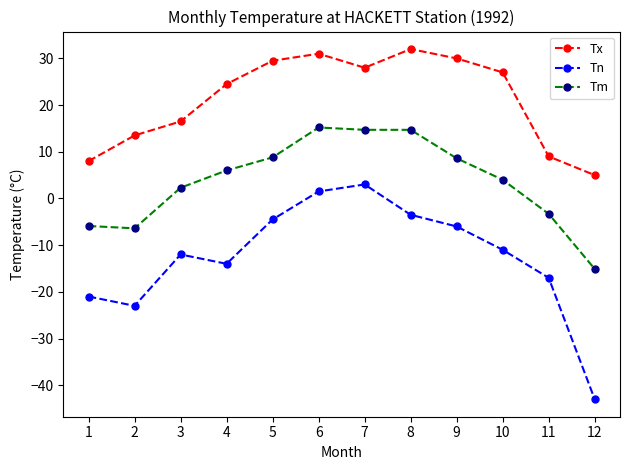

What is the difference between the maximum and second lowest values in the Tx series?

24.0